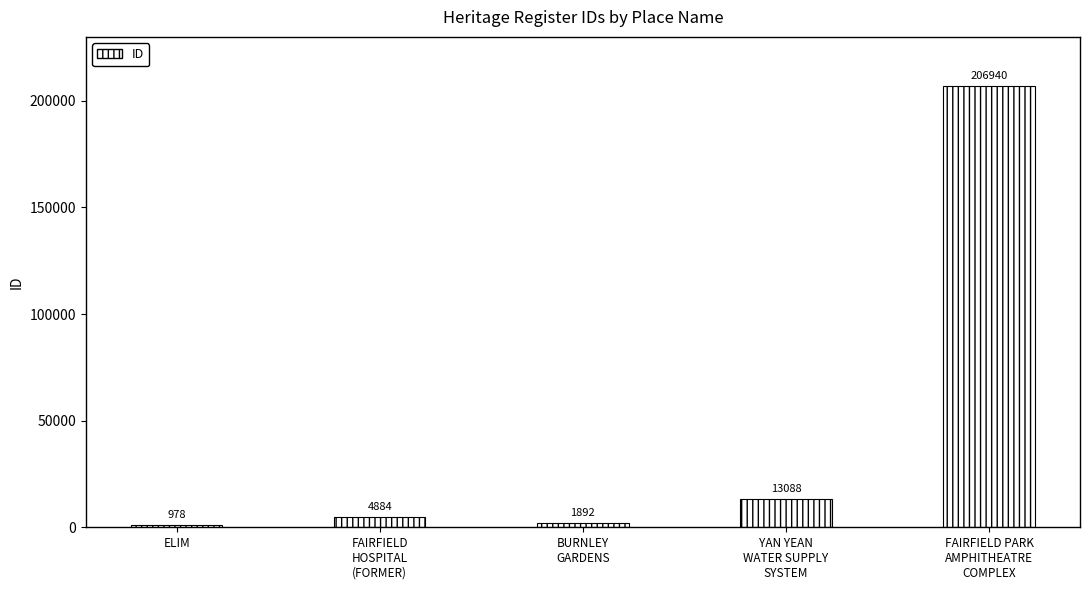

Are the bars grouped side by side (vs. stacked)?

No